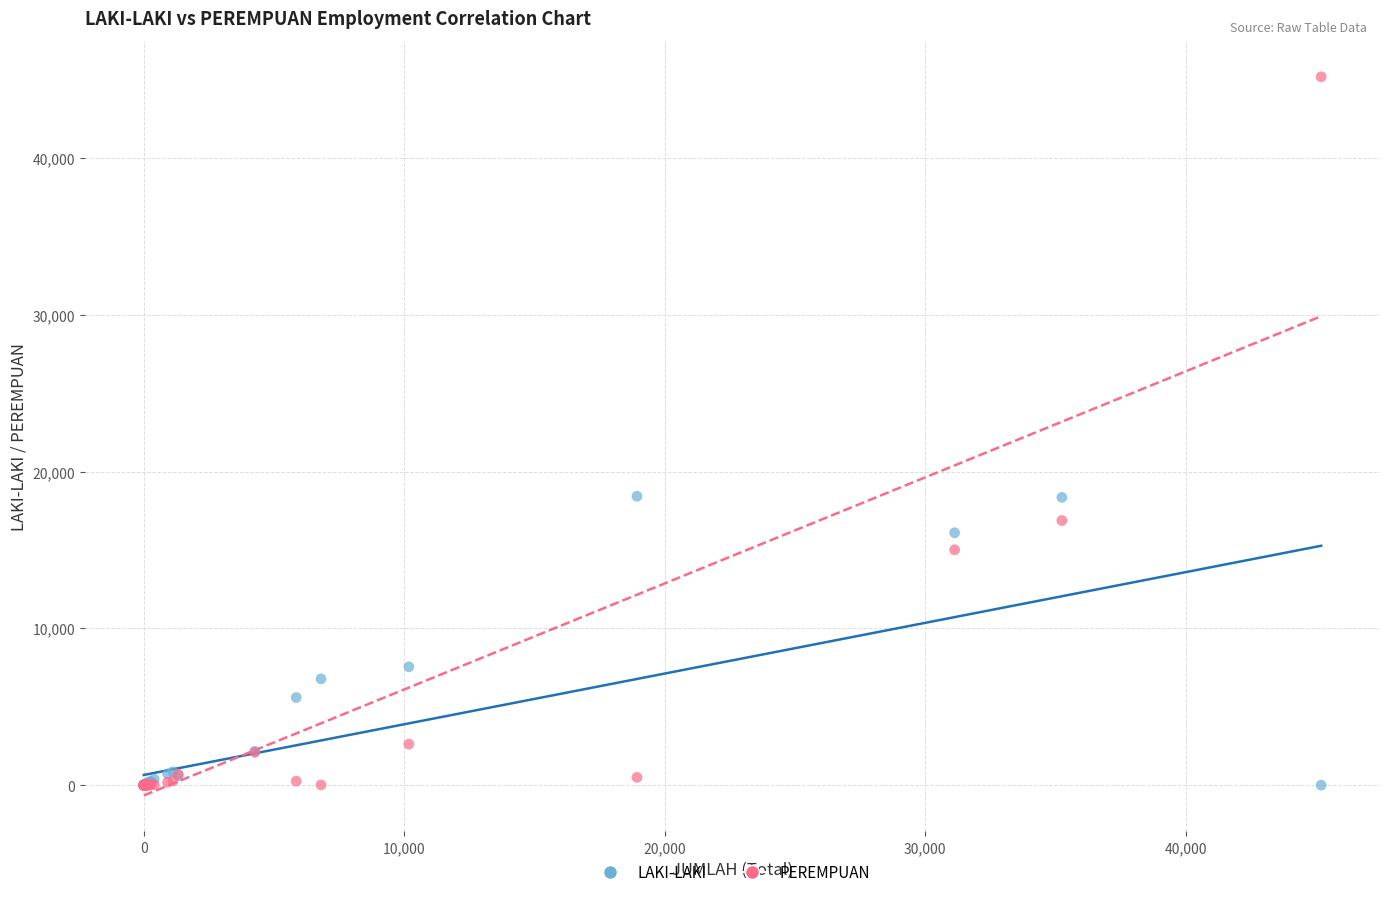

What are all the series names shown in the legend?

LAKI-LAKI, PEREMPUAN